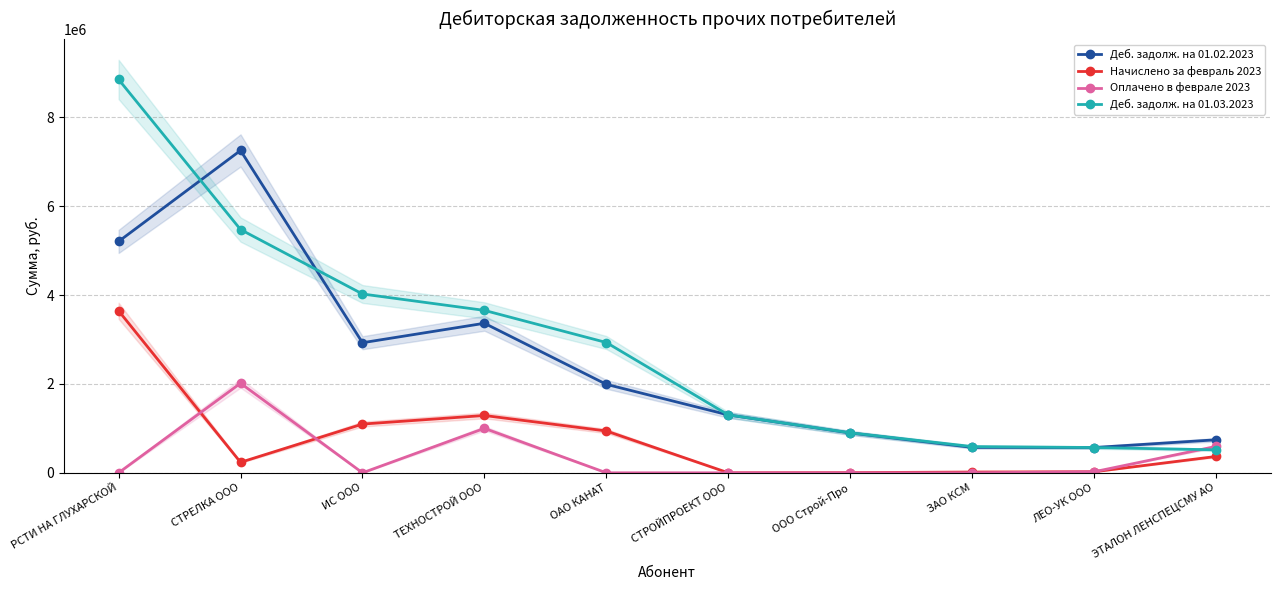

What is the spread (max minus min) of values at СТРОЙПРОЕКТ ООО?

1302230.3